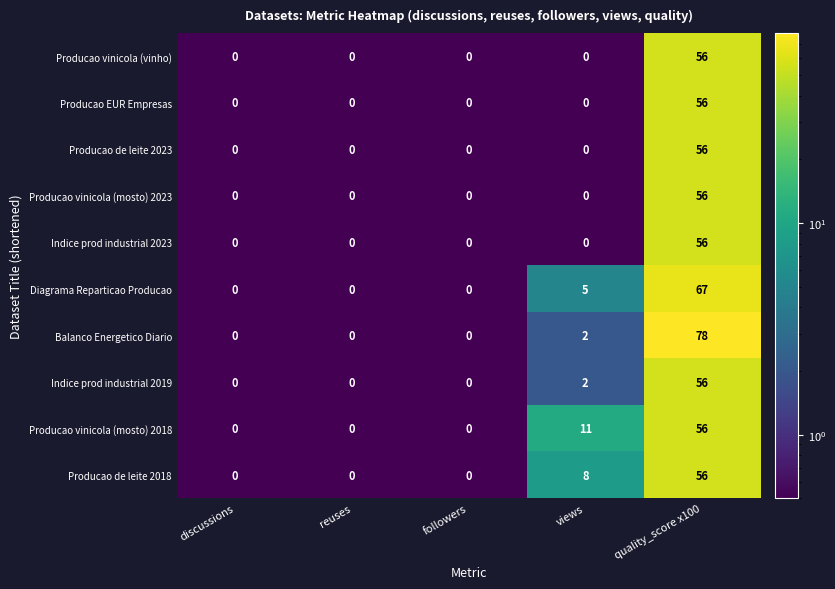

At how many categories does at least one series exceed 43?

1